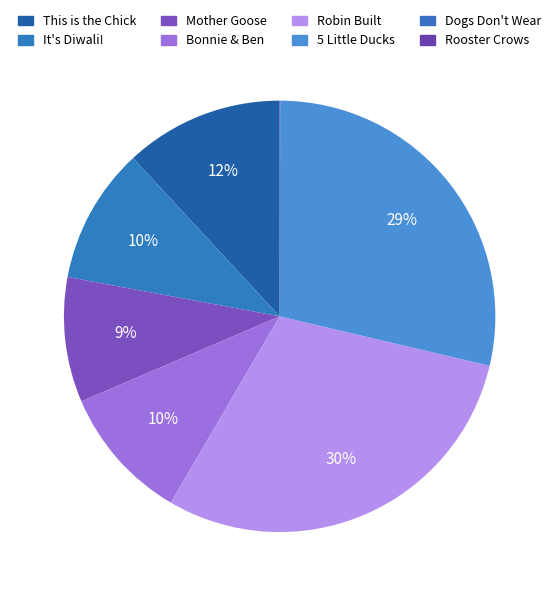

How many slices are in this pie chart?

8